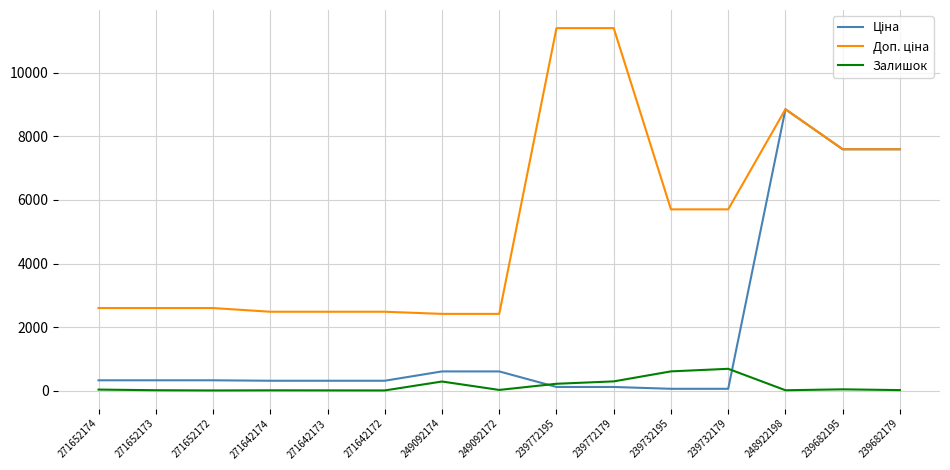

What is the maximum value shown in the chart?

11410.0